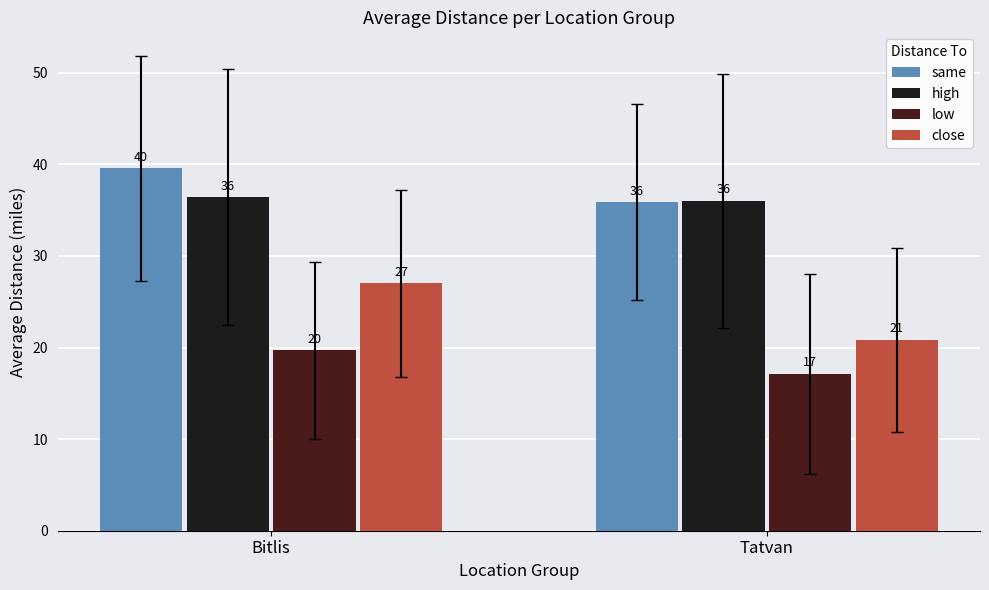

Which series has the largest total across all categories?

same